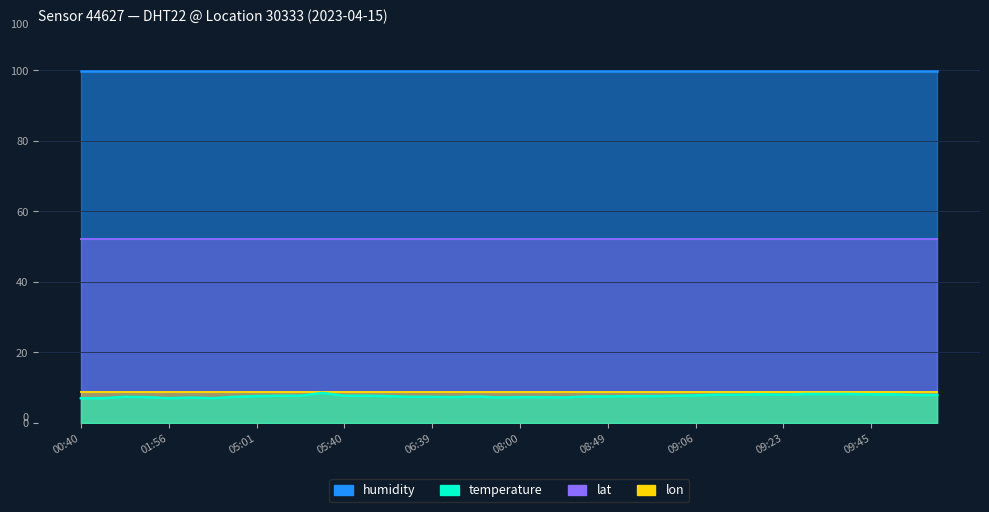

Which has a higher value, 09:30 or 09:36?

09:30